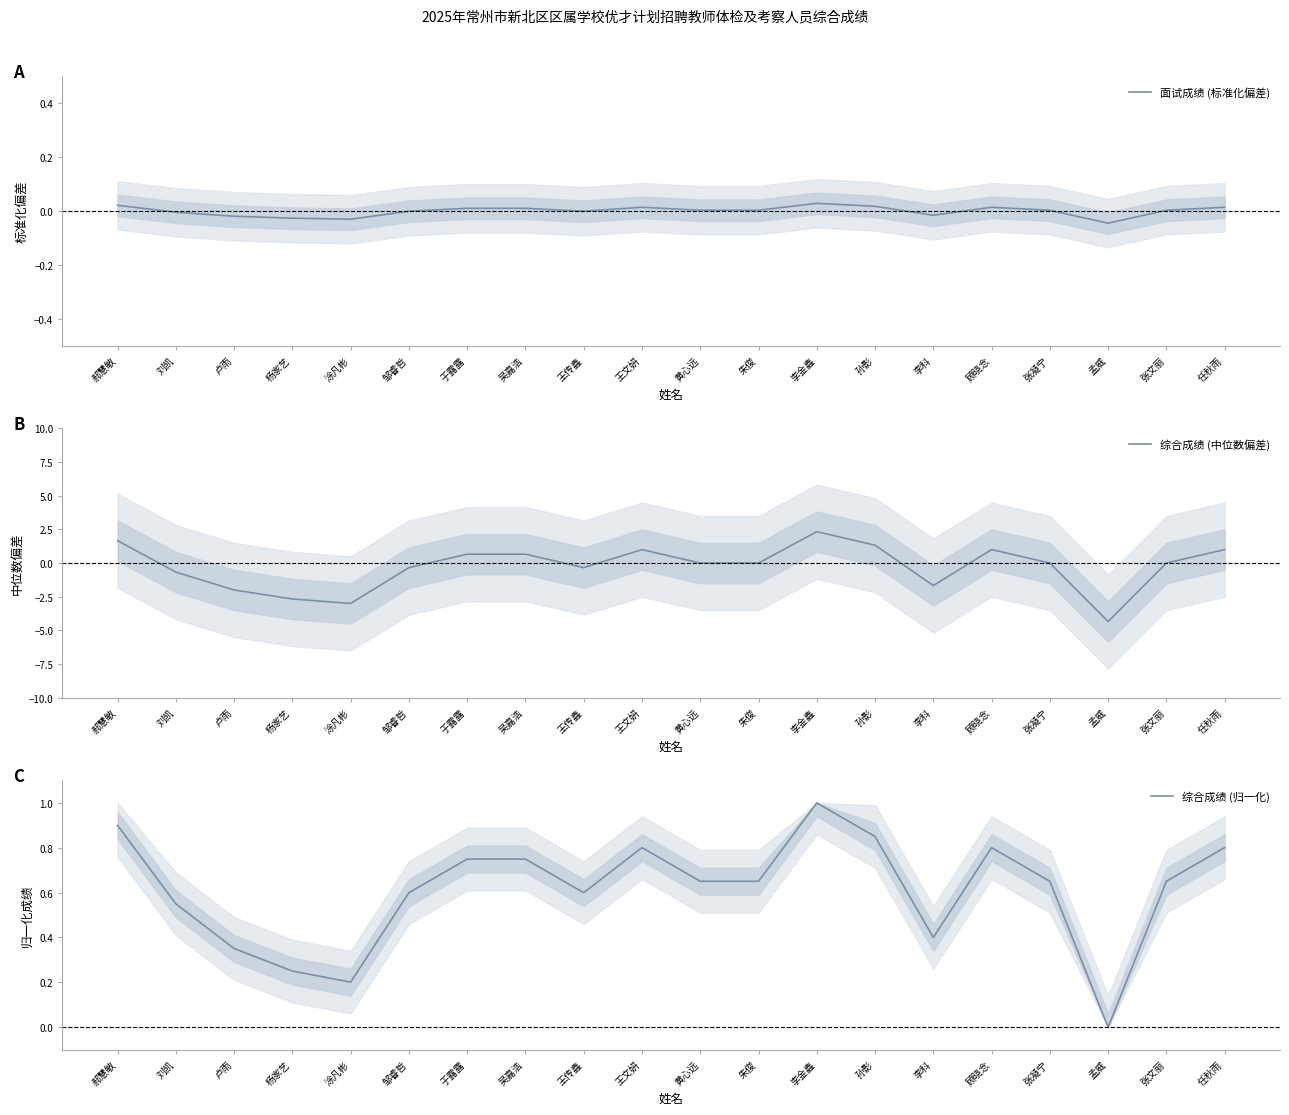

What is the difference between the maximum and minimum values in the 面试成绩 (标准化偏差) series?

0.1